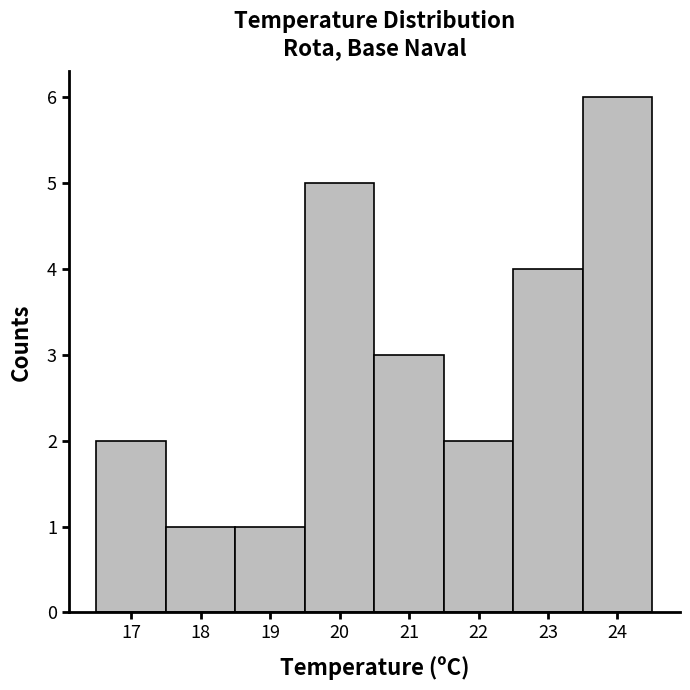

How tall is the bar that spans 21.5 to 22.5 on the x-axis? The values are not printed on the chart, so give them approximately, as read against the axis.

2